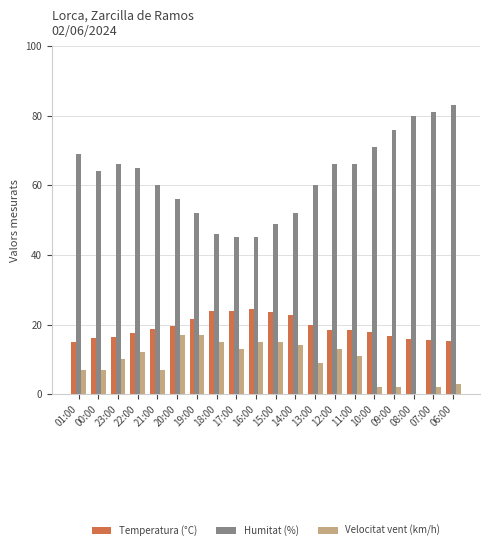

Between 21:00 and 17:00, which series saw the biggest shift?

Humitat (%)